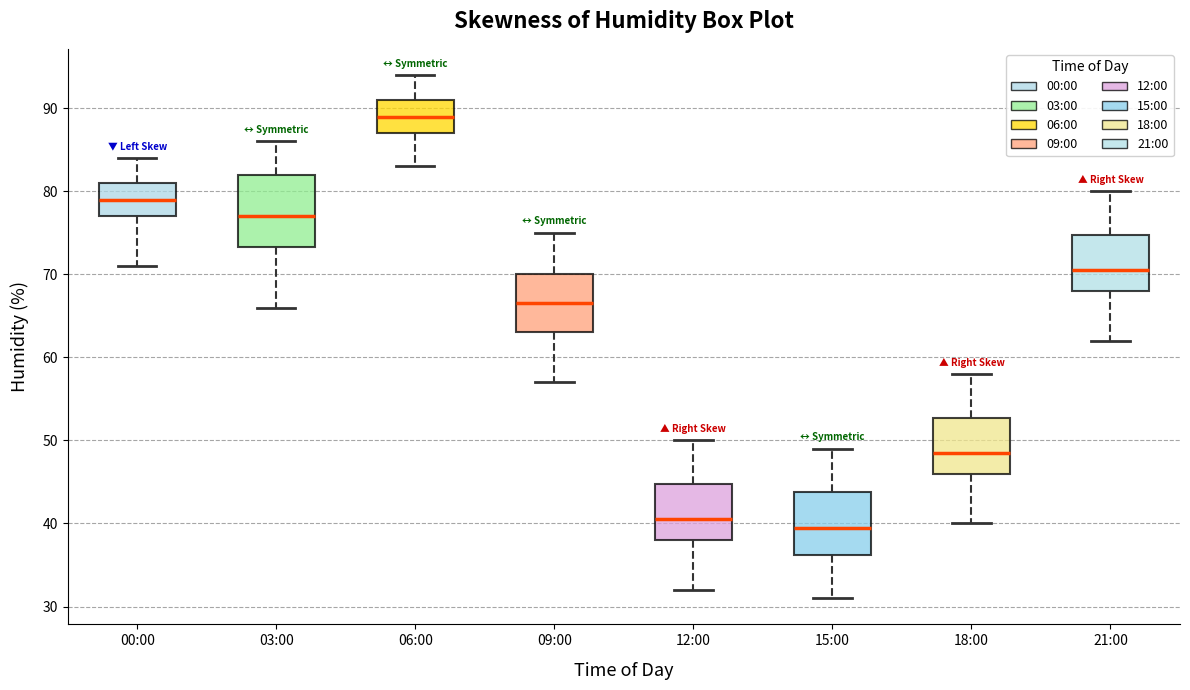

Where does the median line of the box for 09:00 sit on the y-axis? The values are not printed on the chart, so give them approximately, as read against the axis.

67